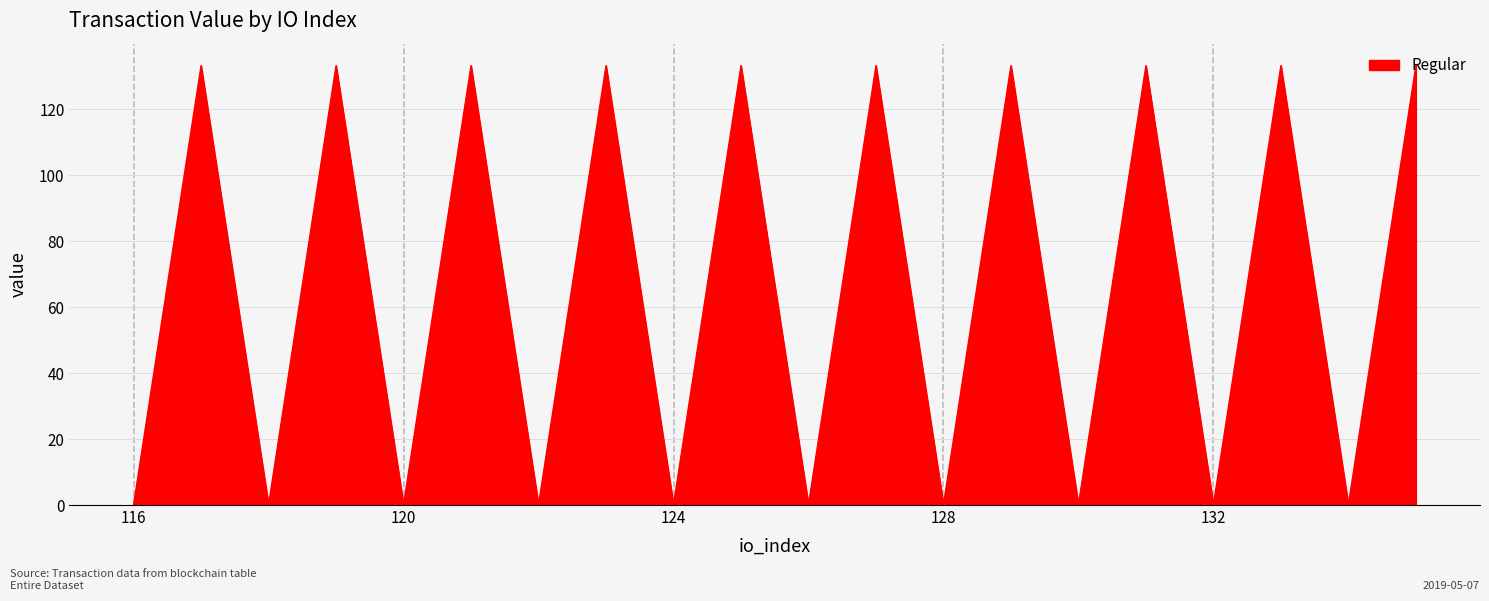

What is the greatest value displayed?

133.2